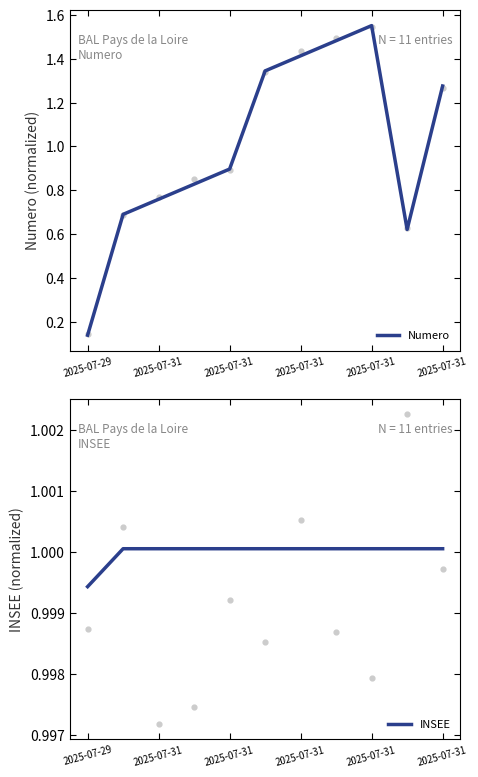

Is the value of INSEE at 2025-07-31 greater than the value of Numero at 2025-07-31?

Yes